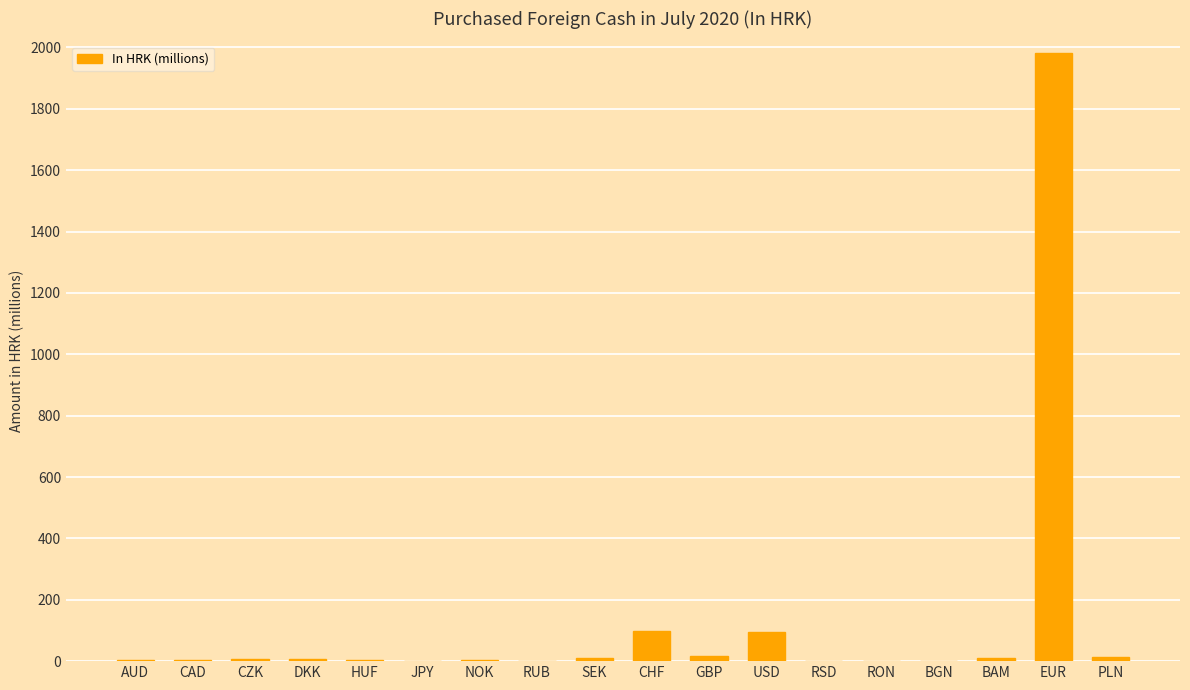

What is the sum of all values?

2254.2